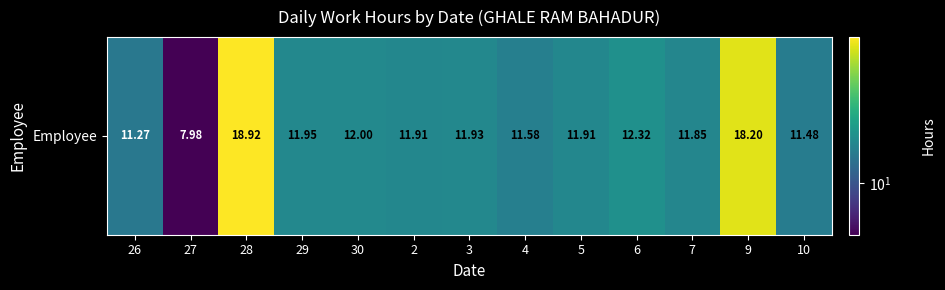

The value at 30 is 3.8. True or false?

False